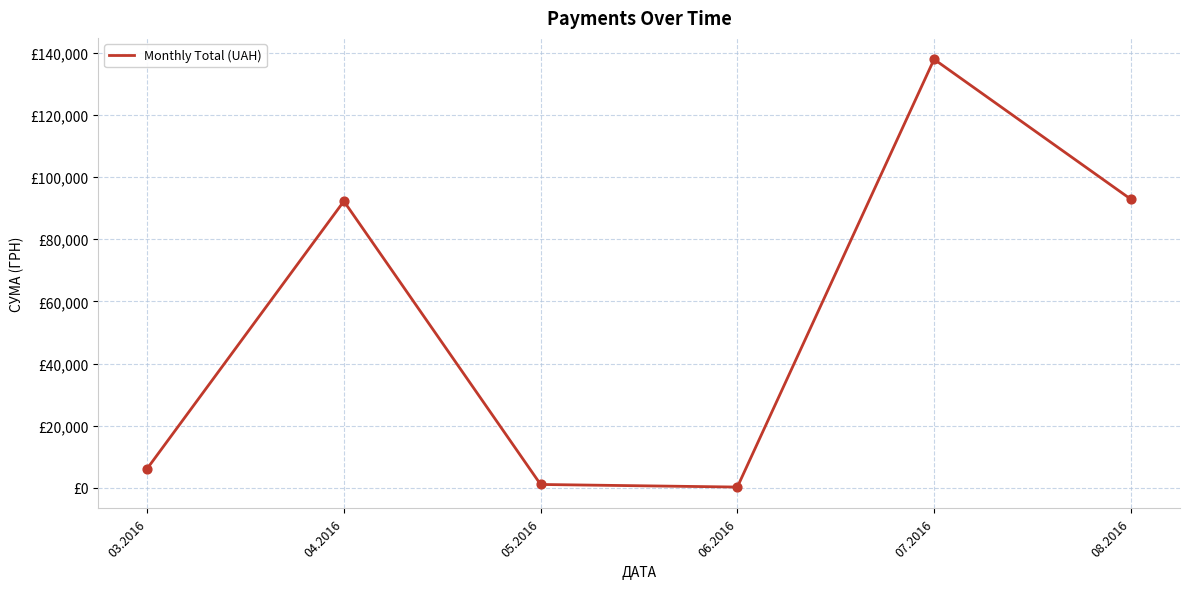

What is the change in value from 05.2016 to 06.2016?

-834.2